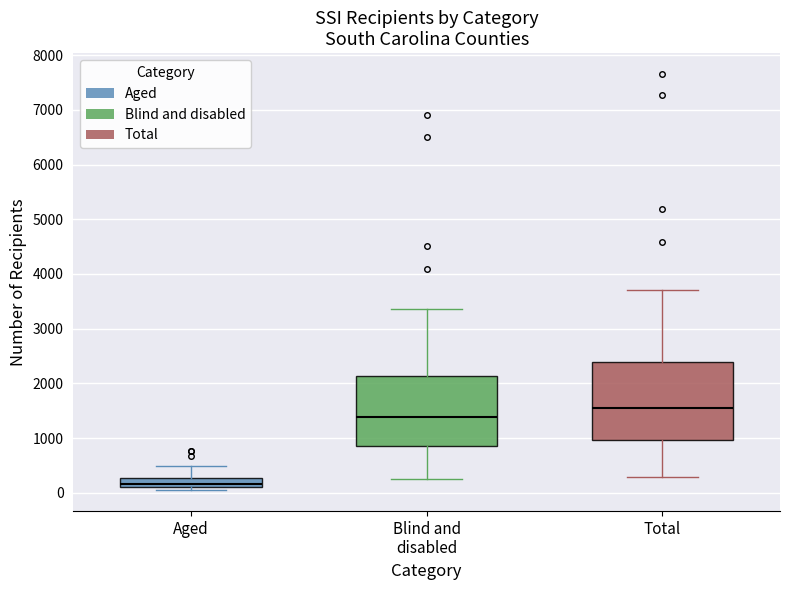

Reading left to right, transcribe this box plot: for each box, give where its median line is, the range the box spans, and where its two whiskers end, as read against the y-axis. The values are not printed on the chart, so give them approximately, as read against the axis.

Aged: median 200, box 100 to 300, whiskers 0 to 500
Blind and disabled: median 1400, box 900 to 2100, whiskers 300 to 3400
Total: median 1600, box 1000 to 2400, whiskers 300 to 3700